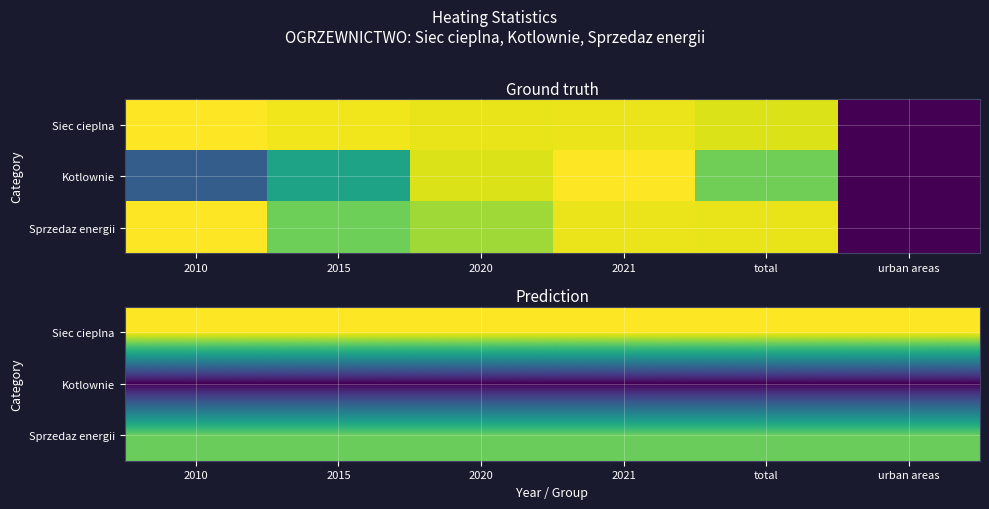

How many distinct data groups are displayed?

3